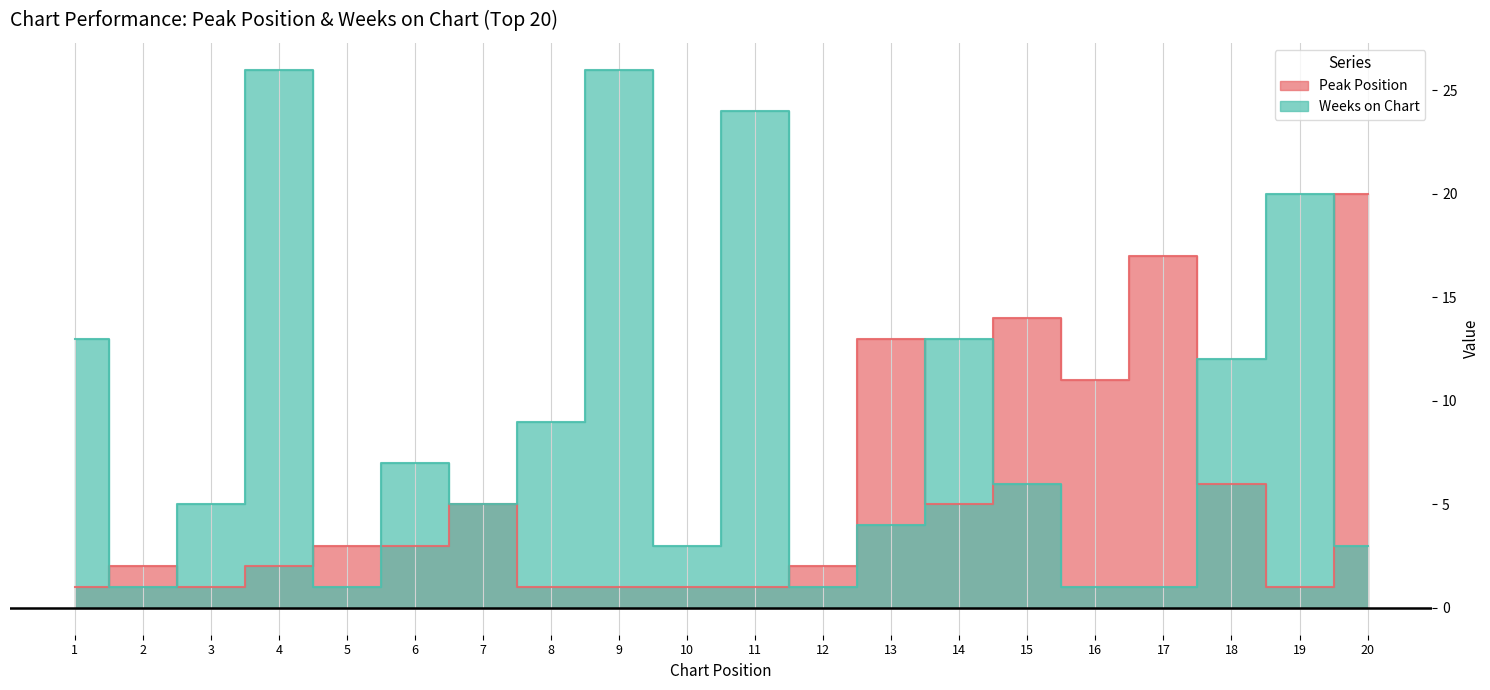

Is it true that Peak Position equals 6 at 18?

True